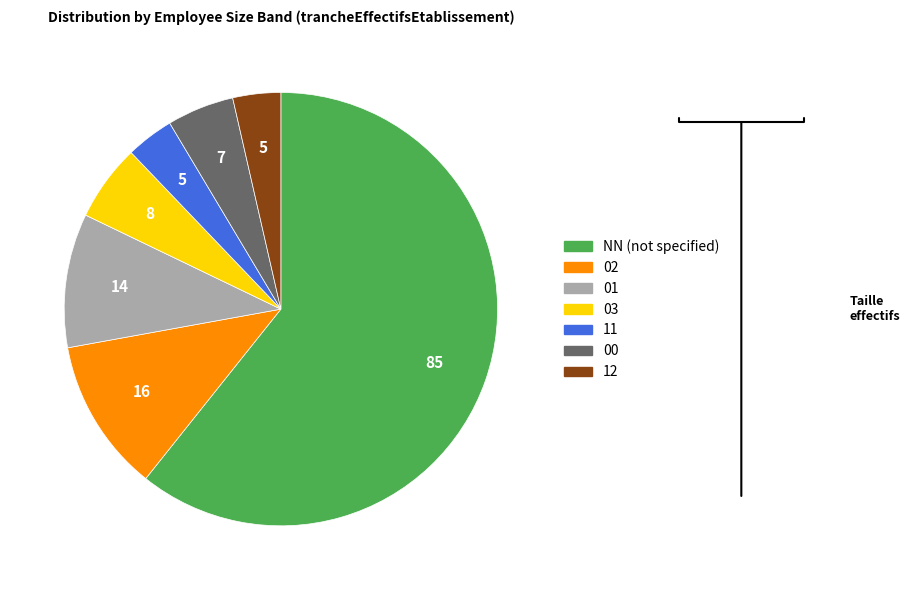

Is the sum of 03 and 02 greater than half?

No